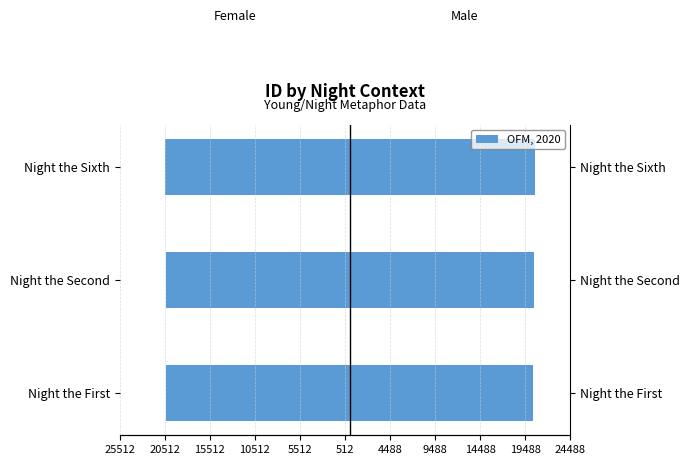

What is the difference between the maximum and second lowest values in the Male series?

104